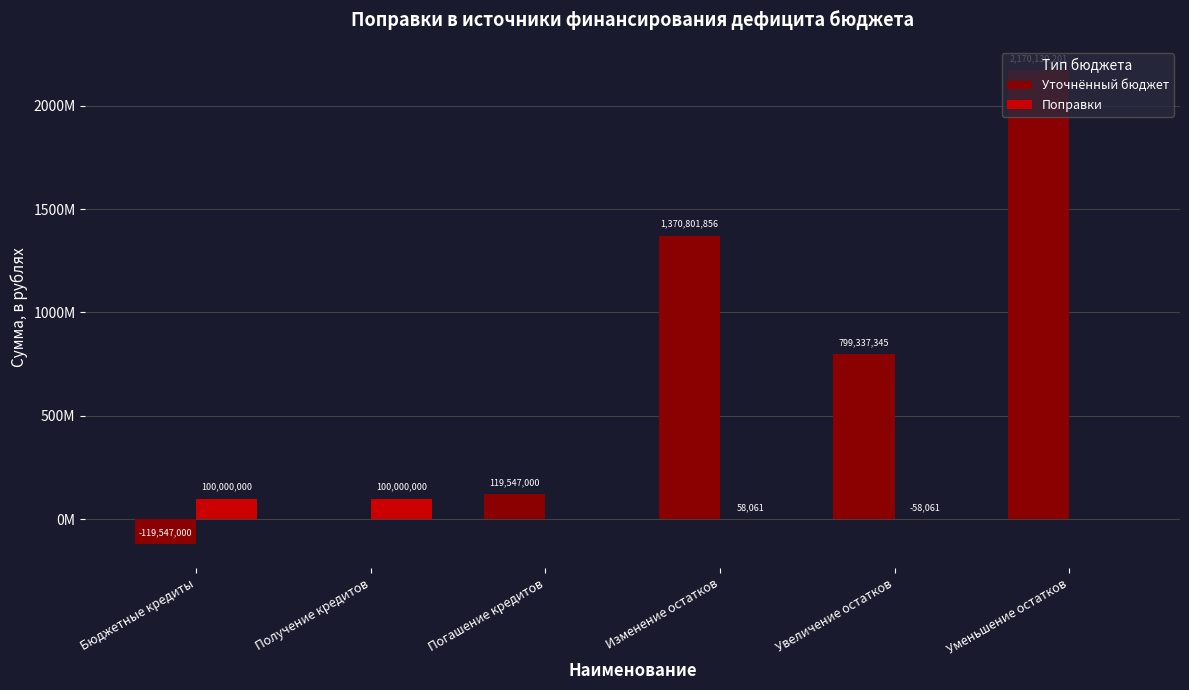

At which label does Уточнённый бюджет first exceed 799337345?

Изменение остатков